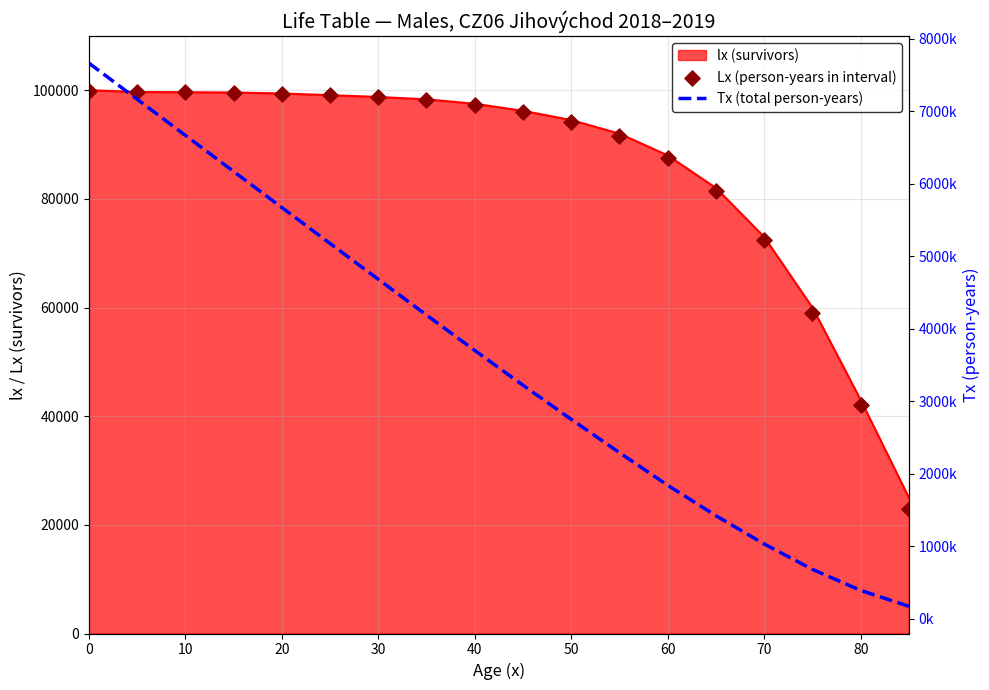

What is the maximum value for lx (survivors)?

100000.0